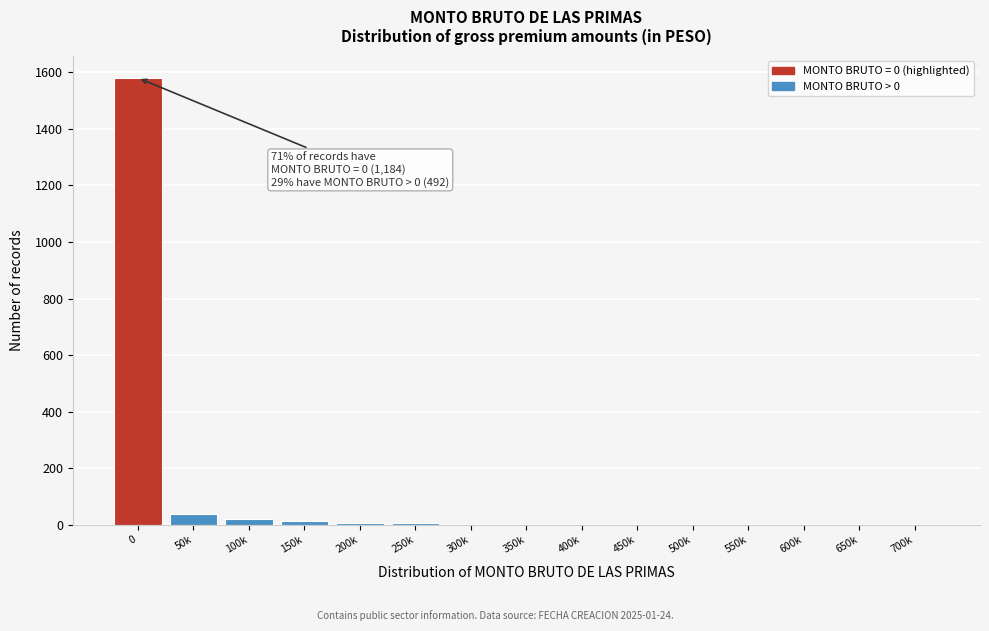

The chart shows a value of 2 at 400k. True or false?

True